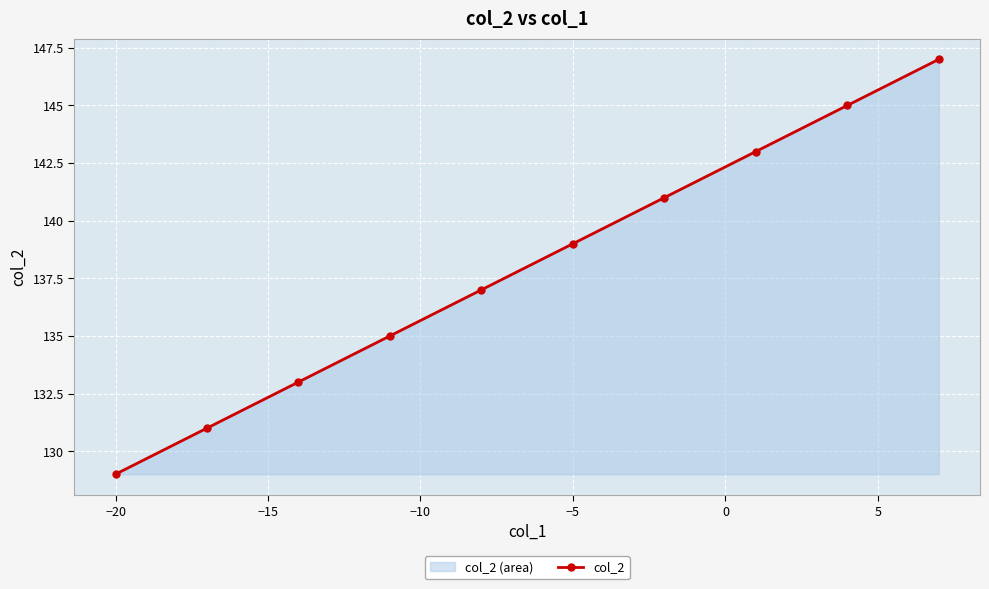

What is the difference between the maximum and minimum values?

18